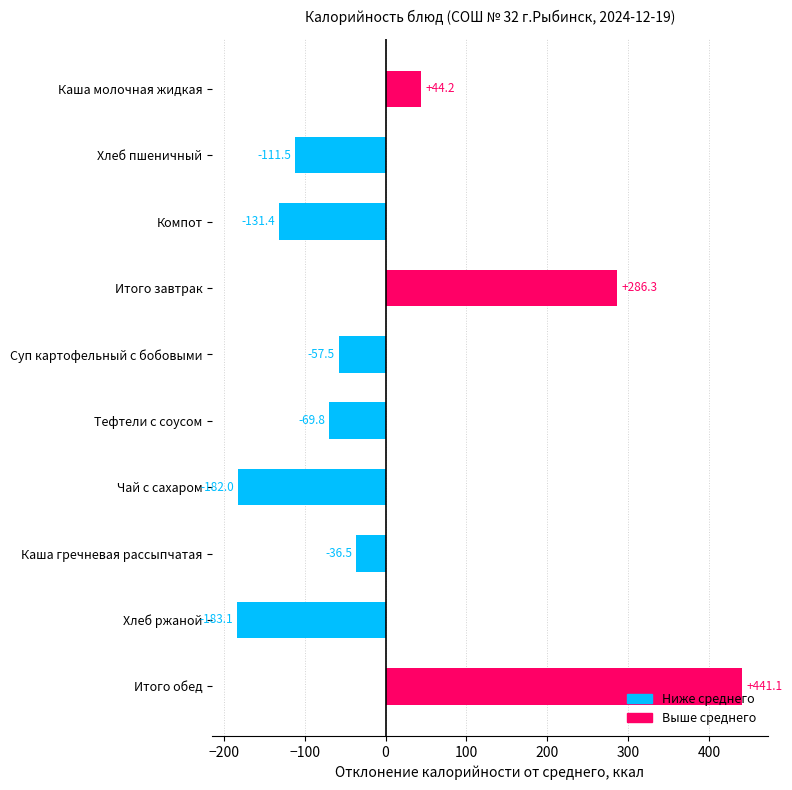

The value at Итого завтрак is 286.3. True or false?

True